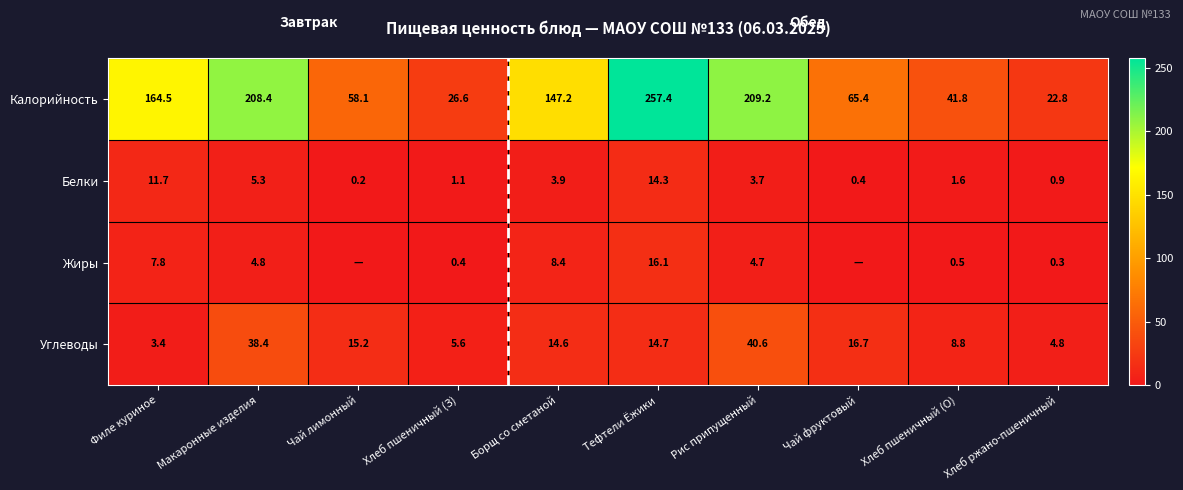

Read the Калорийность value at Хлеб ржано-пшеничный.

22.8